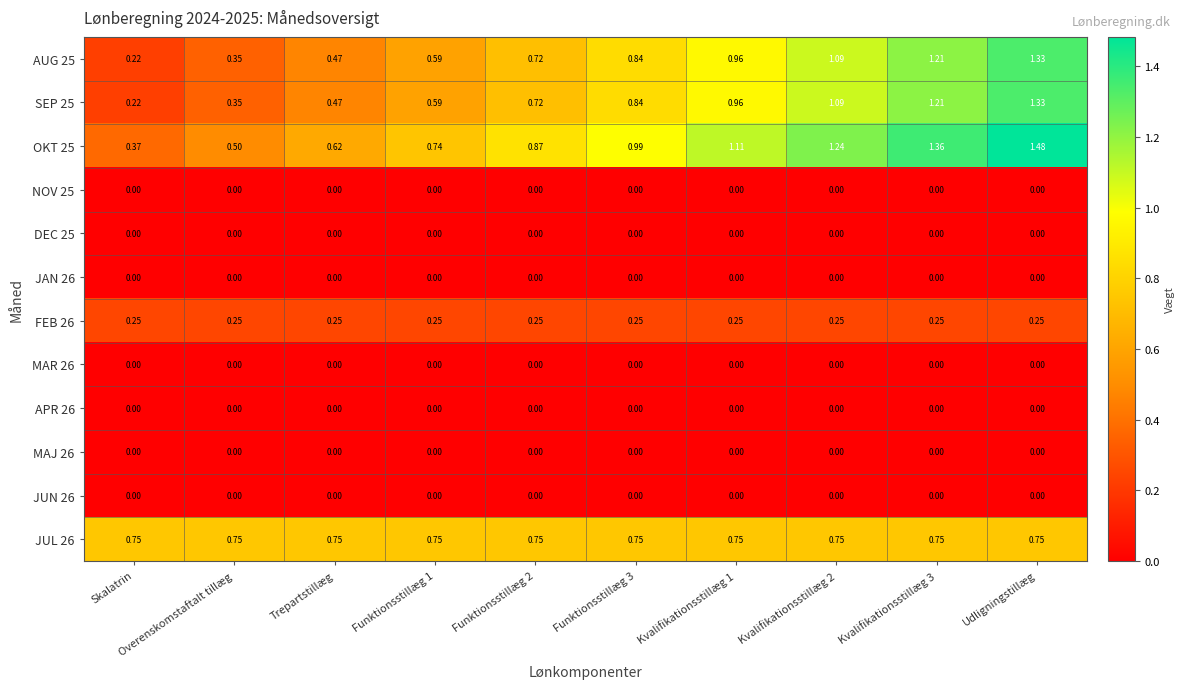

Which category has the lowest value in the AUG 25 series?

Skalatrin